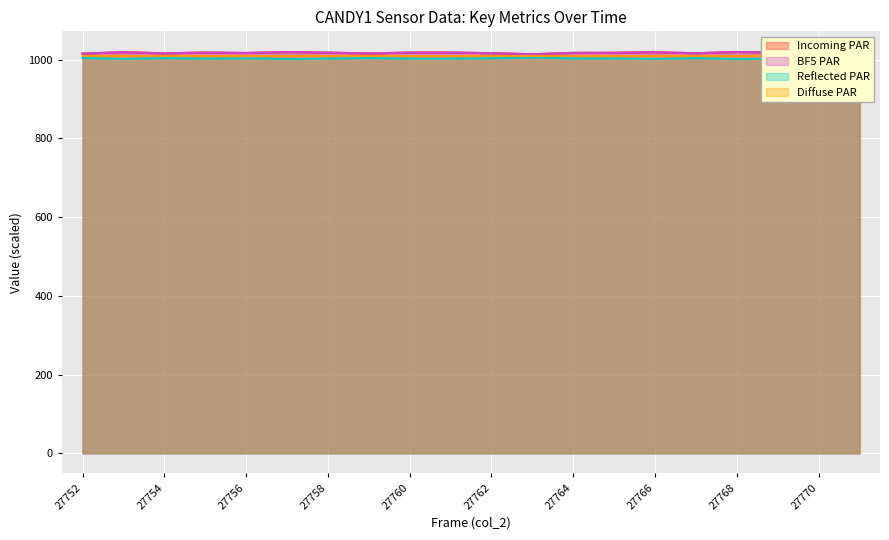

At which category does the chart reach its minimum across all series?

27771